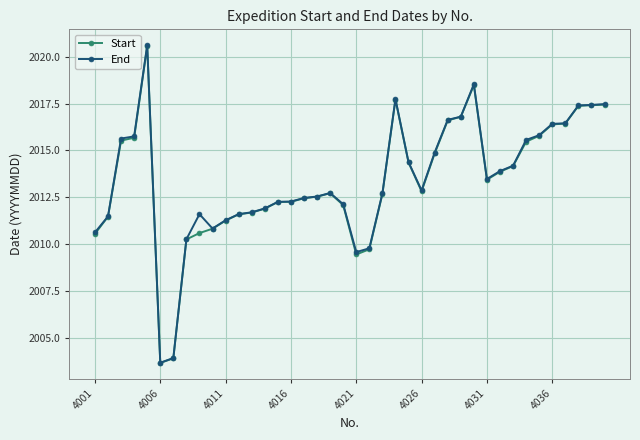

True or false: Start has more than 1 points higher than both neighbors.

True